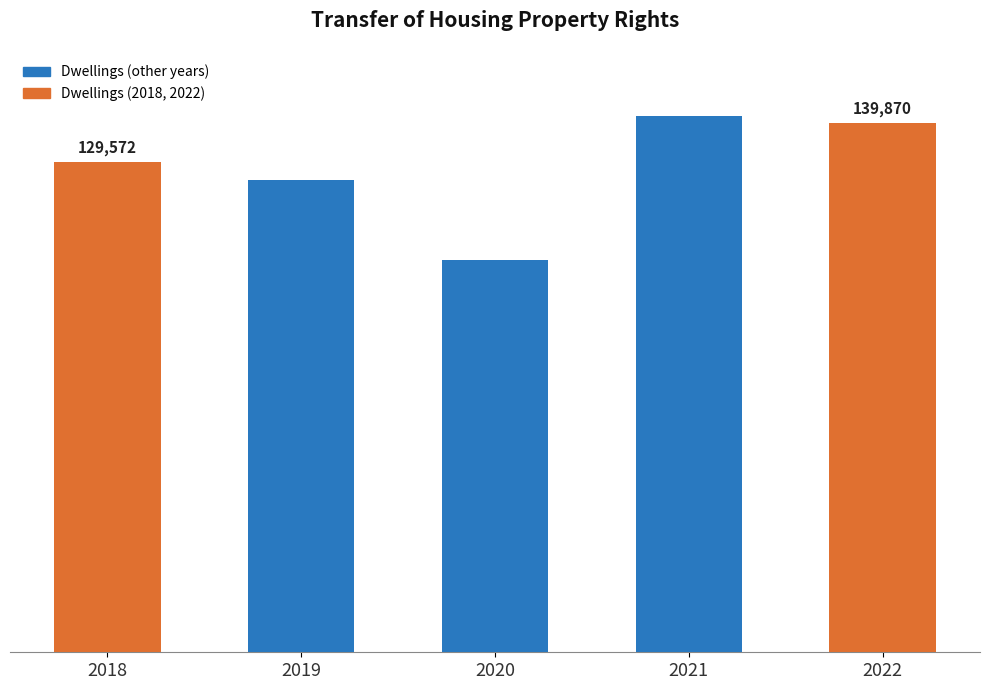

Are the bars horizontal?

No